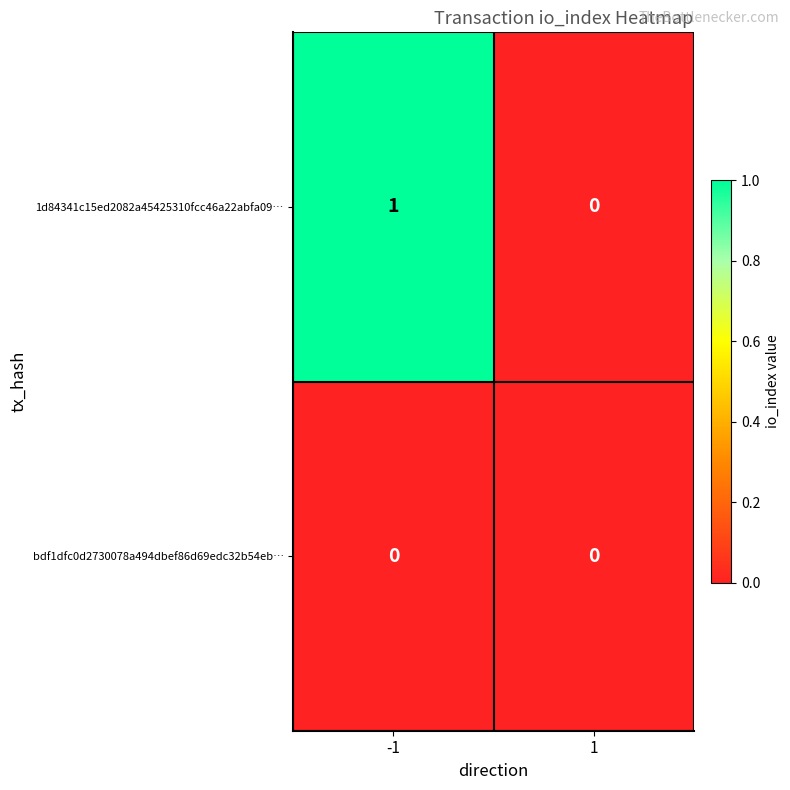

Between -1 and 1, which series saw the biggest shift?

1d84341c15ed2082a45425310fcc46a22abfa09…